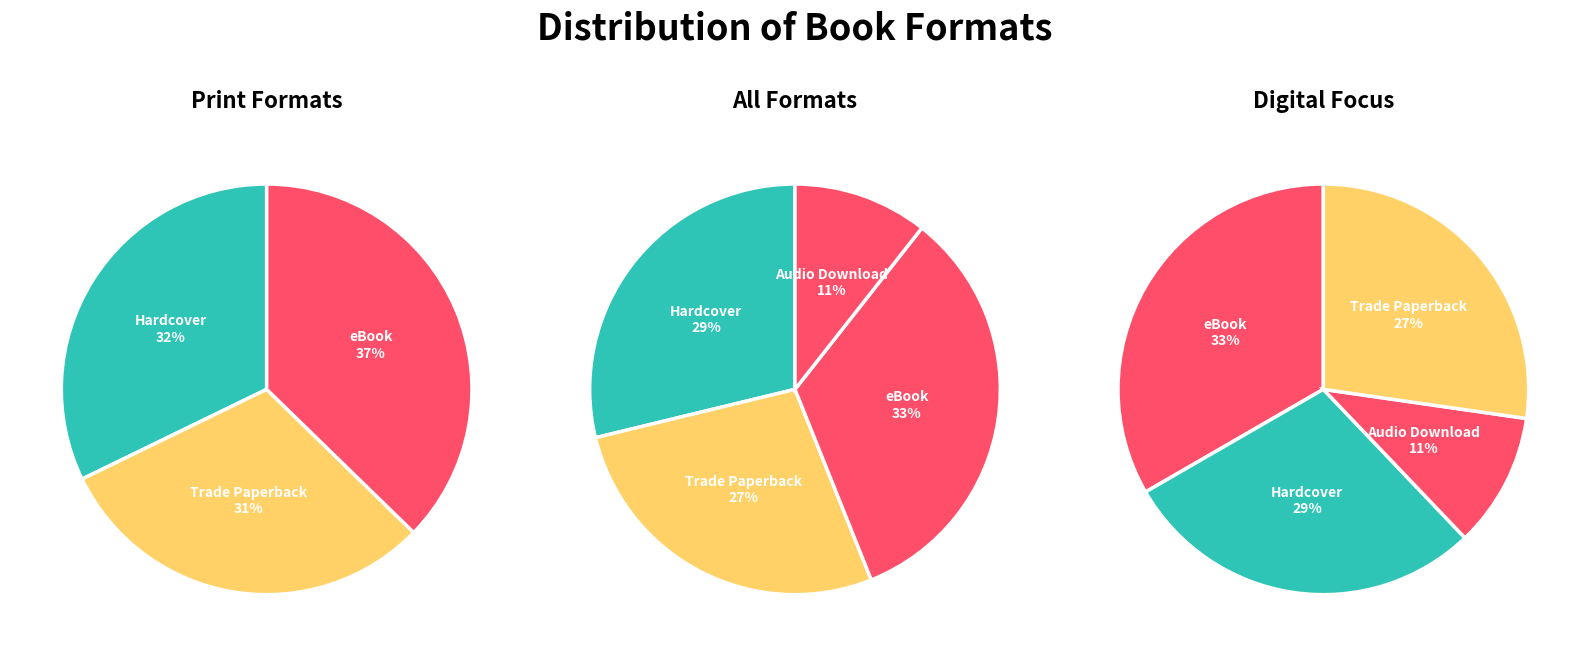

Rank the categories by value from lowest to highest.

Audio Download, Trade Paperback, Hardcover, eBook